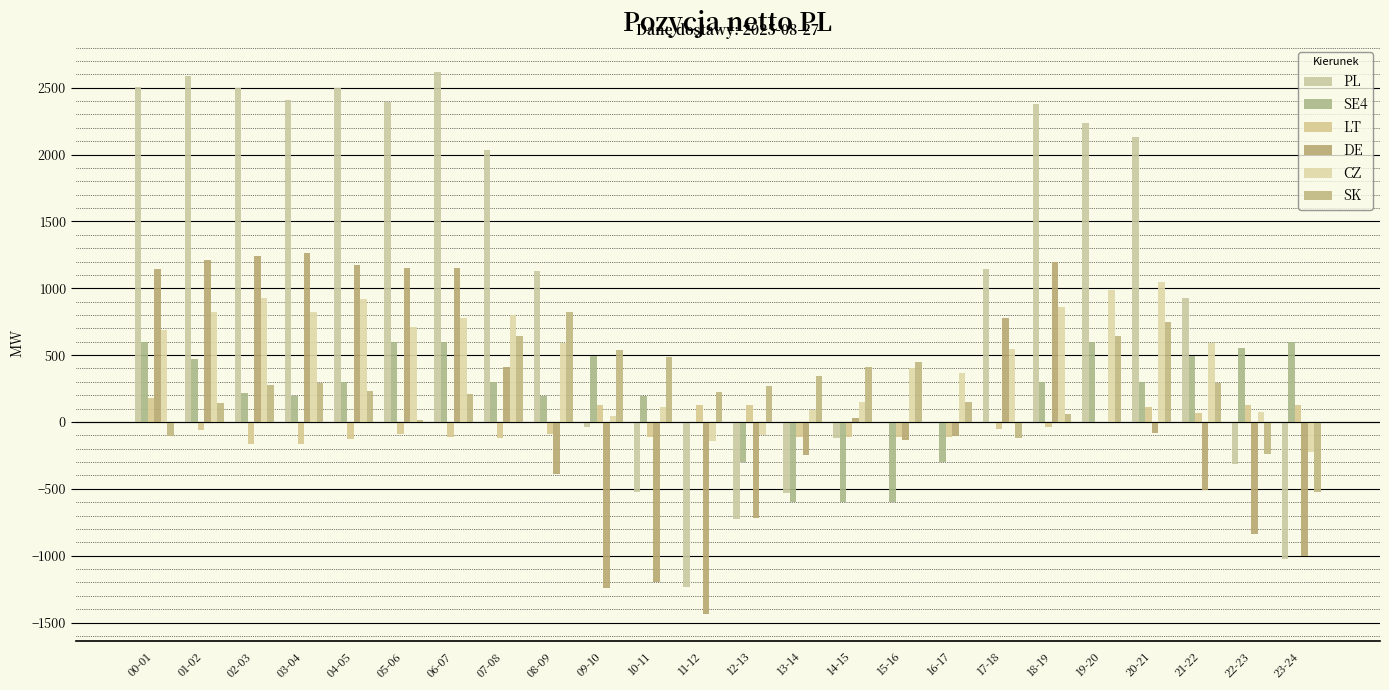

Count the number of data series in this chart.

6